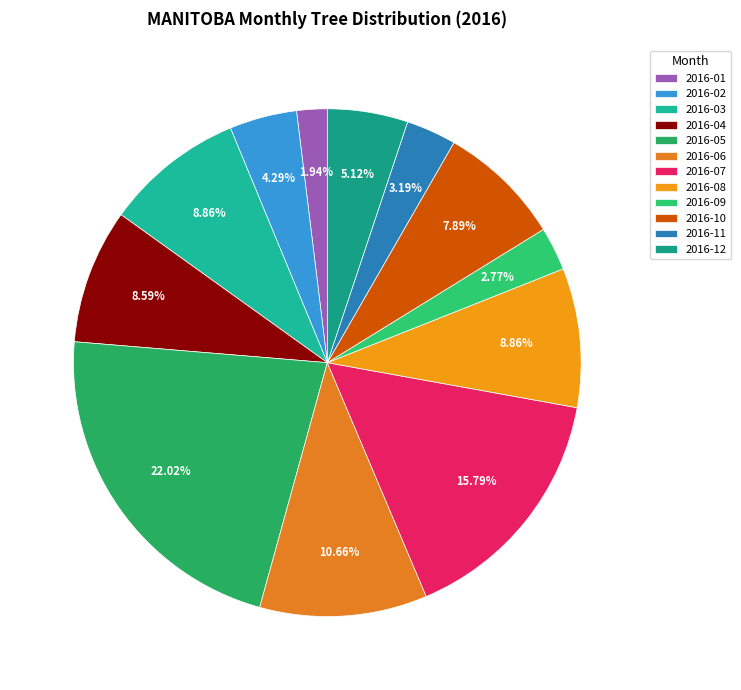

Count the number of slices in the pie.

12